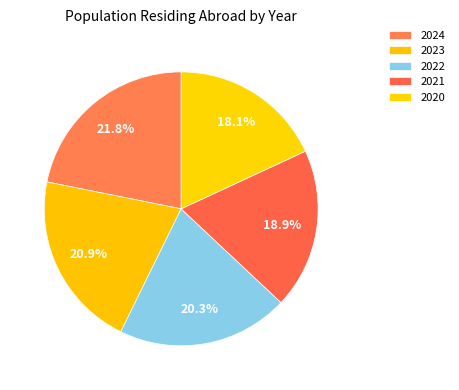

To the nearest percent, what percentage of the pie is 2020?

18%